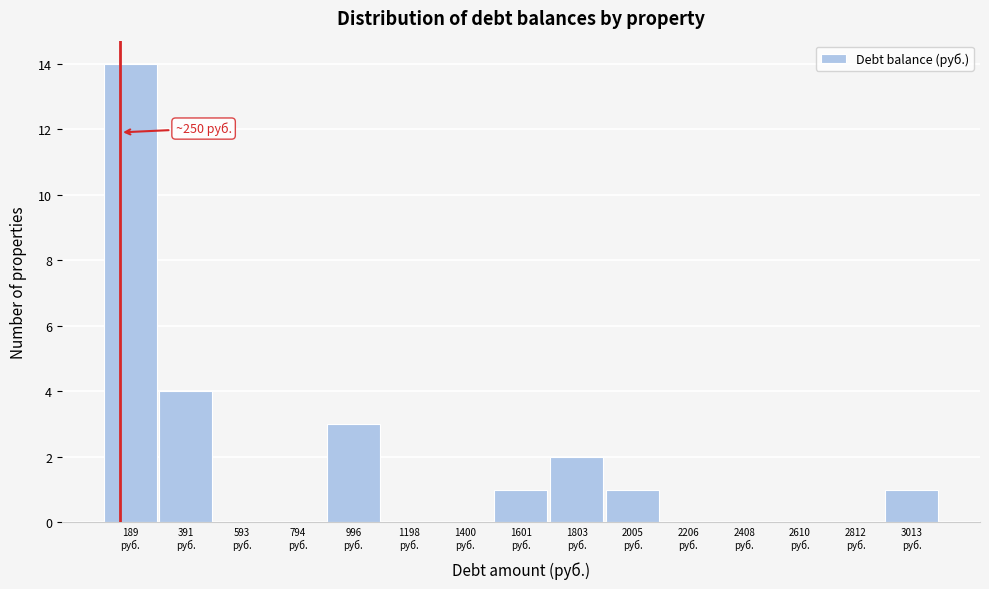

What is the maximum value shown in the chart?

14